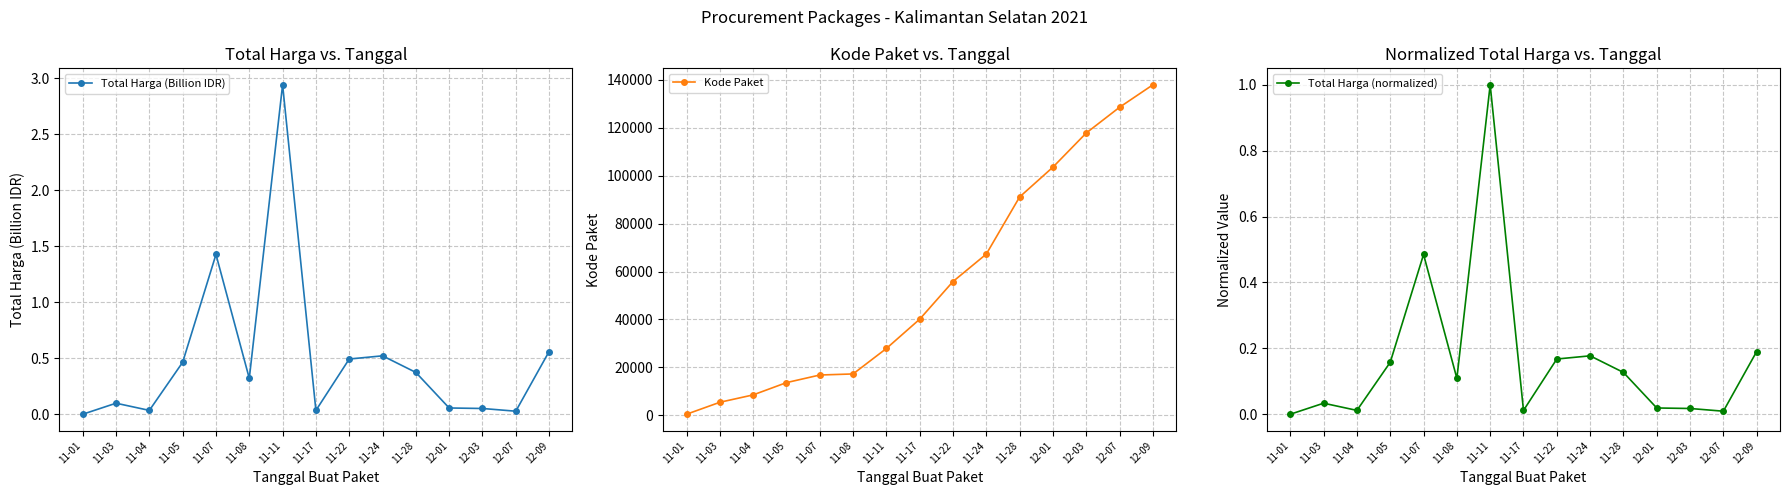

True or false: Kode Paket and Total Harga (Billion IDR) intersect in this chart.

False